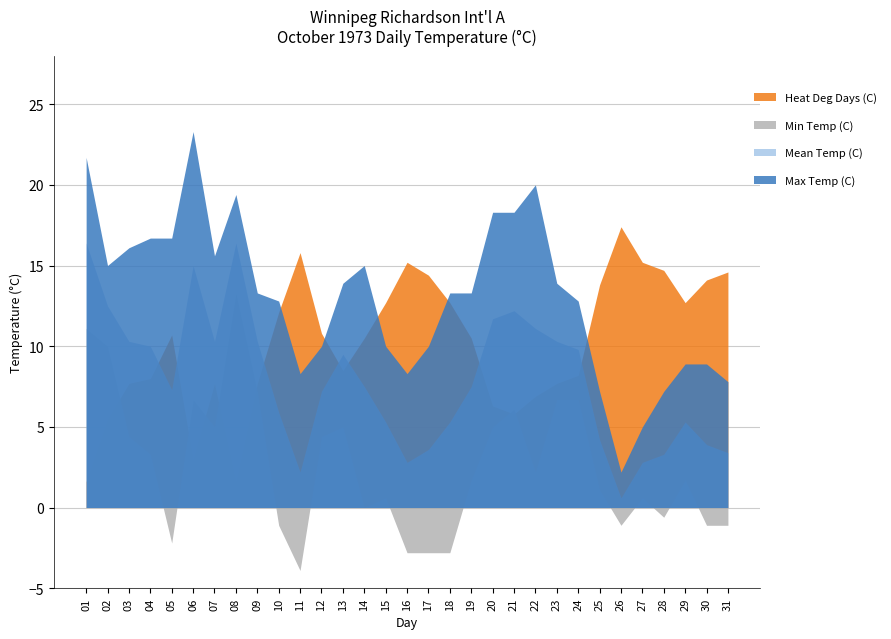

Rank the series at 24 from highest to lowest value.

Max Temp (C), Mean Temp (C), Heat Deg Days (C), Min Temp (C)